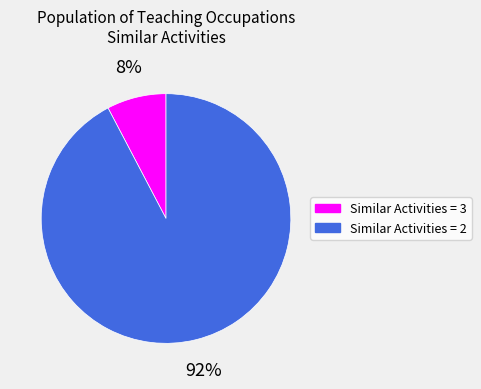

To the nearest percent, what is the combined percentage of Similar Activities = 2 and Similar Activities = 3?

100%